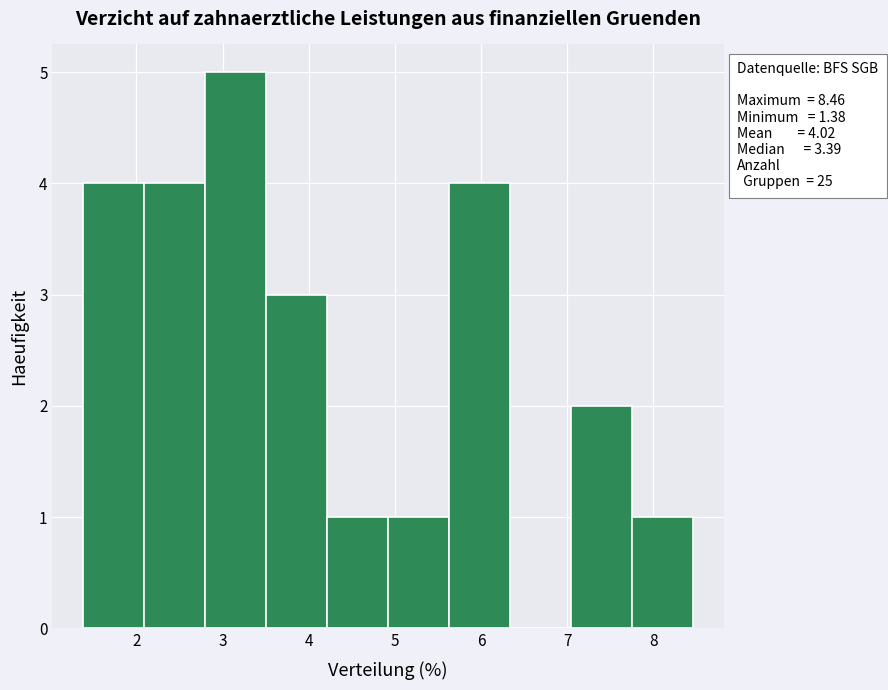

Over which range of the x-axis is the bar tallest?

2.8 to 3.5